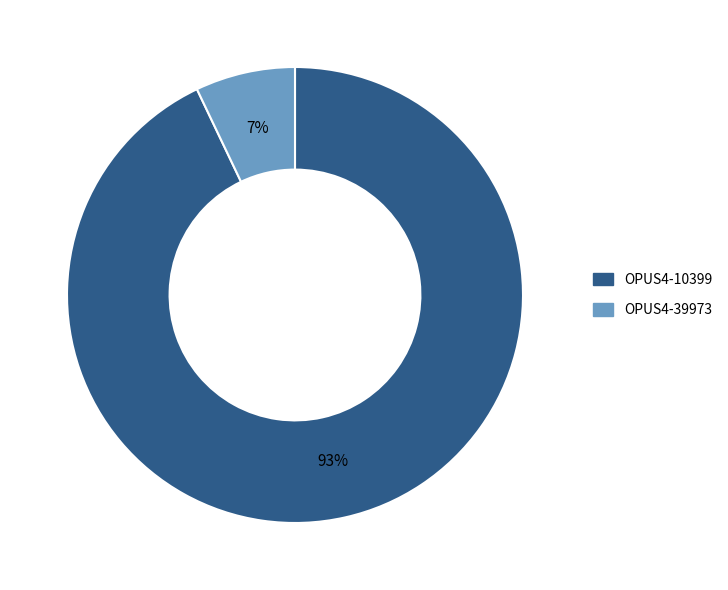

Is there a majority slice in this chart?

Yes